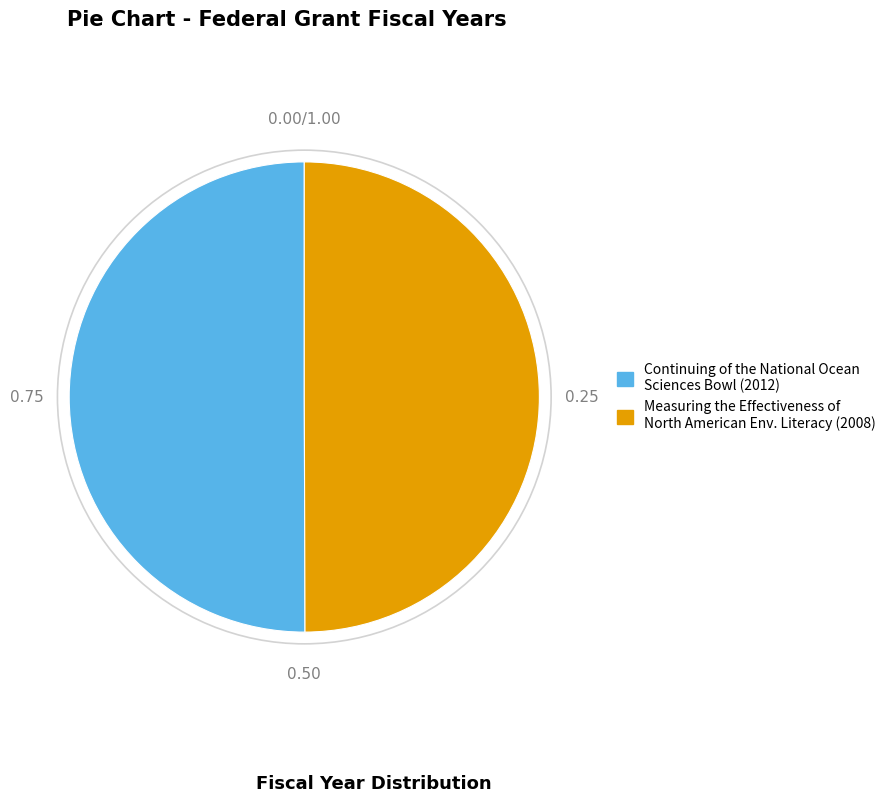

Which category has the smallest portion of the pie?

Measuring the Effectiveness of North American Environmental Literacy